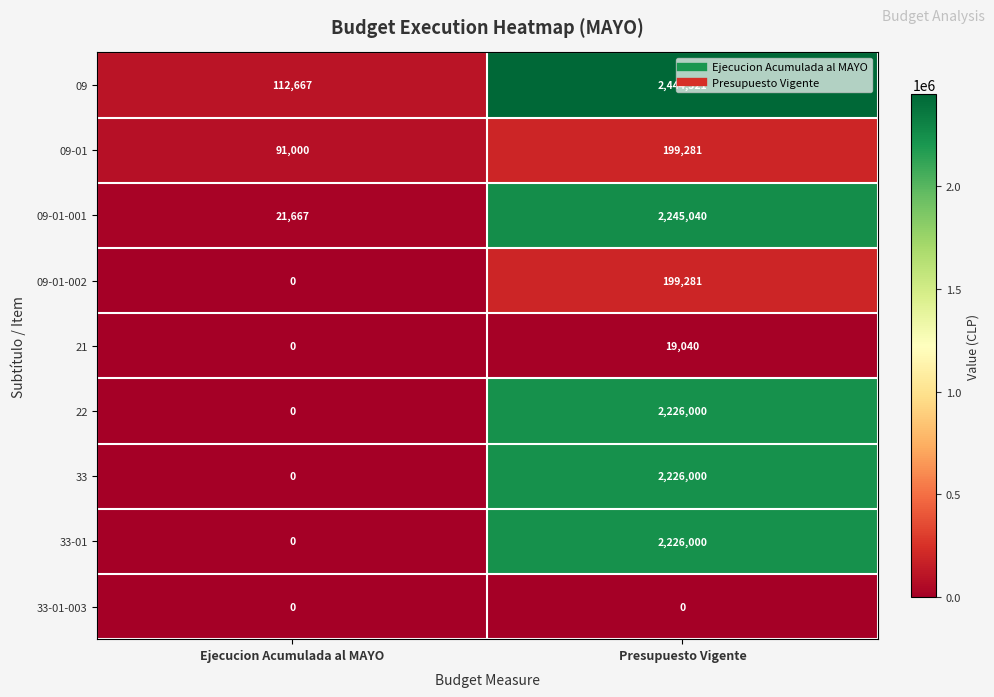

What is the difference between the highest and lowest values at Presupuesto Vigente?

2444321